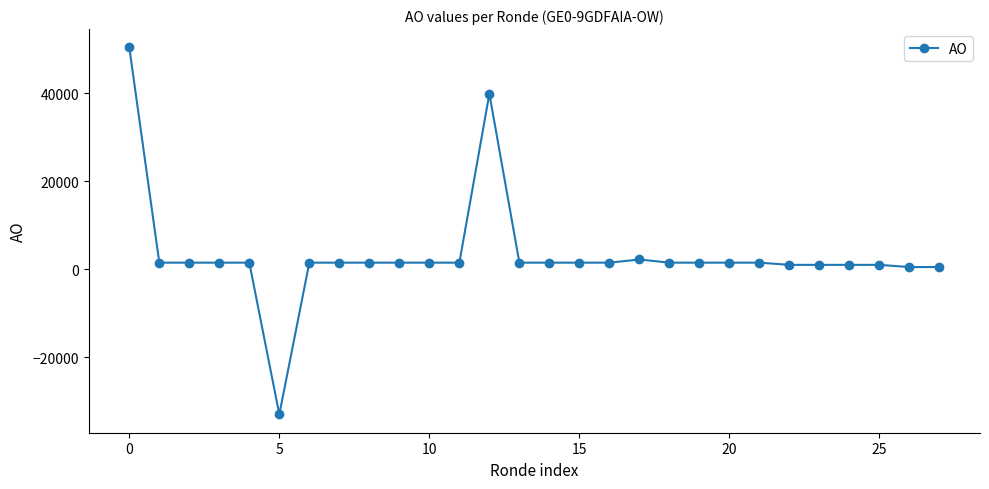

What is the difference between the maximum and second lowest values?

49939